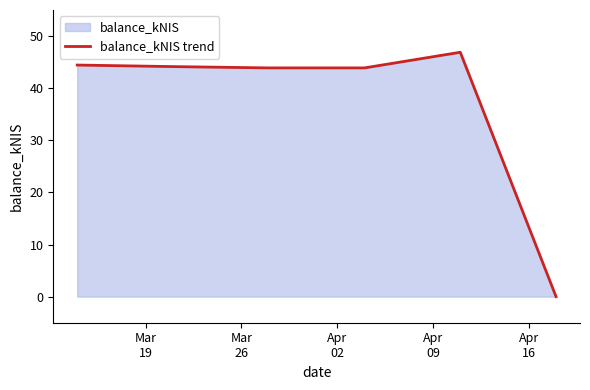

What is the maximum value shown in the chart?

46.9